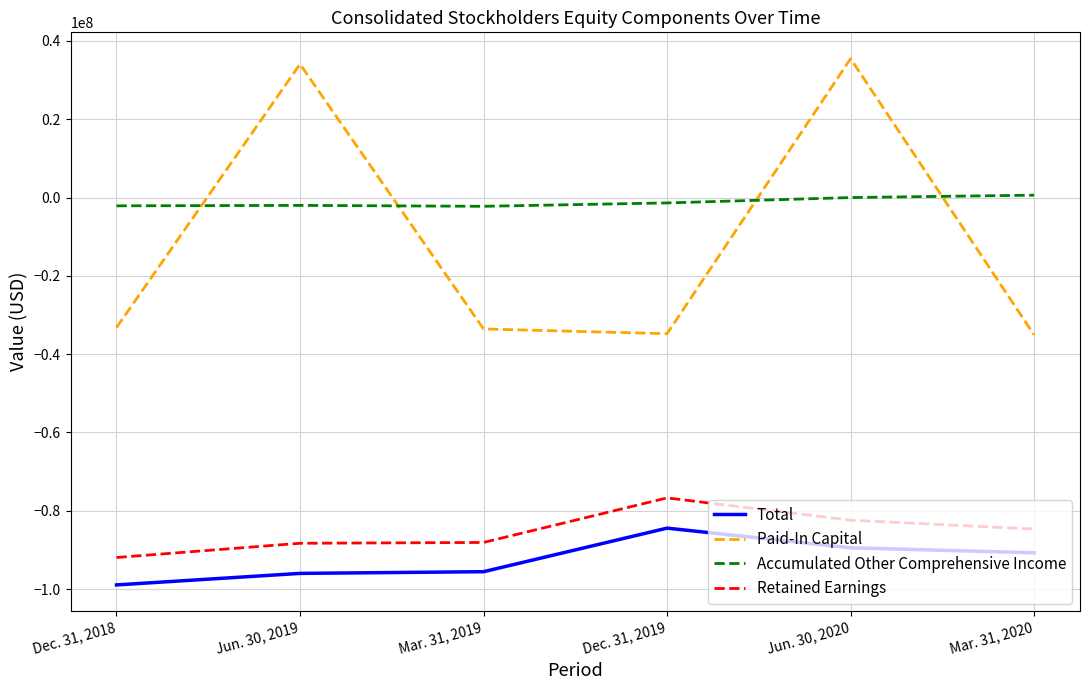

True or false: Paid-In Capital and Total cross at least once.

False